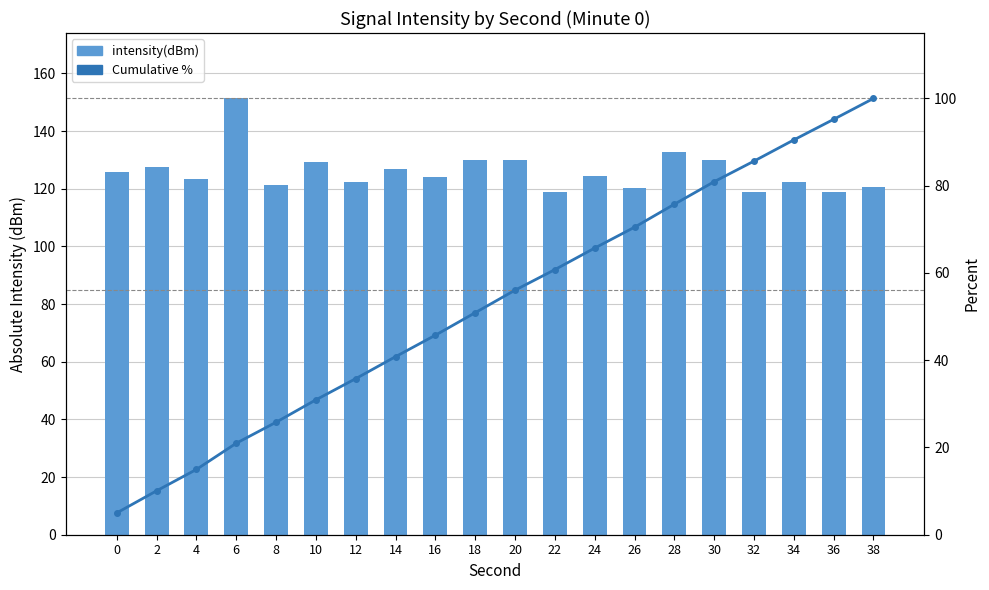

Is the value of intensity(dBm) at 26 greater than the value of Cumulative % at 8?

Yes